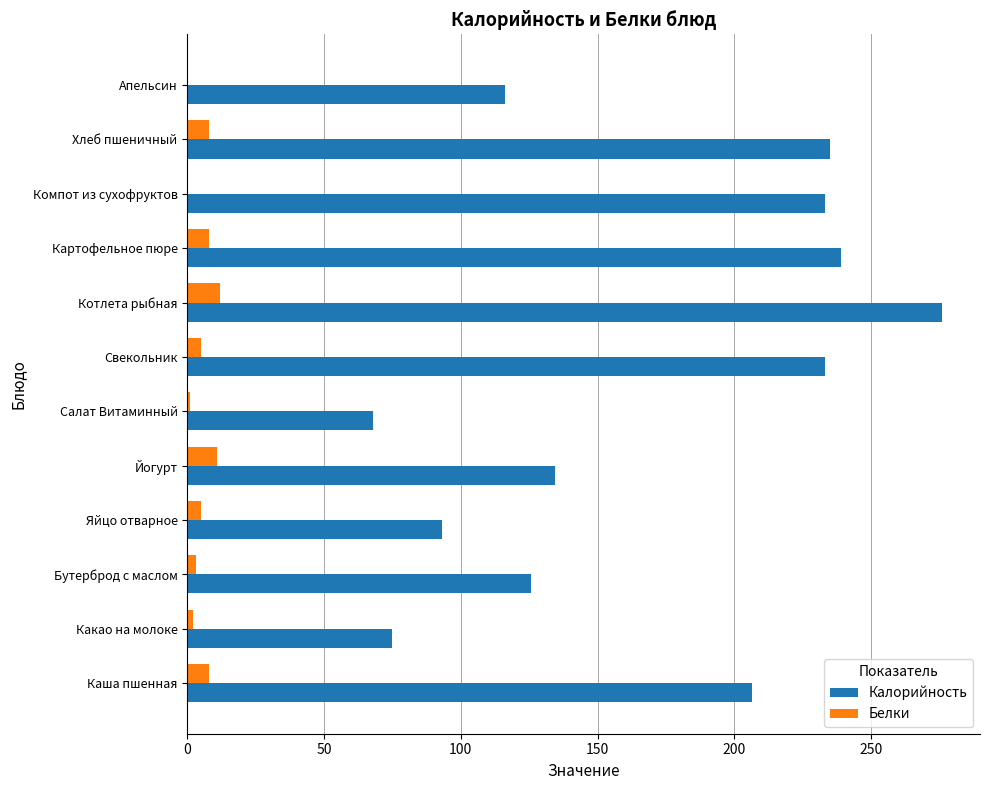

What is the sum of all Белки values?

63.0